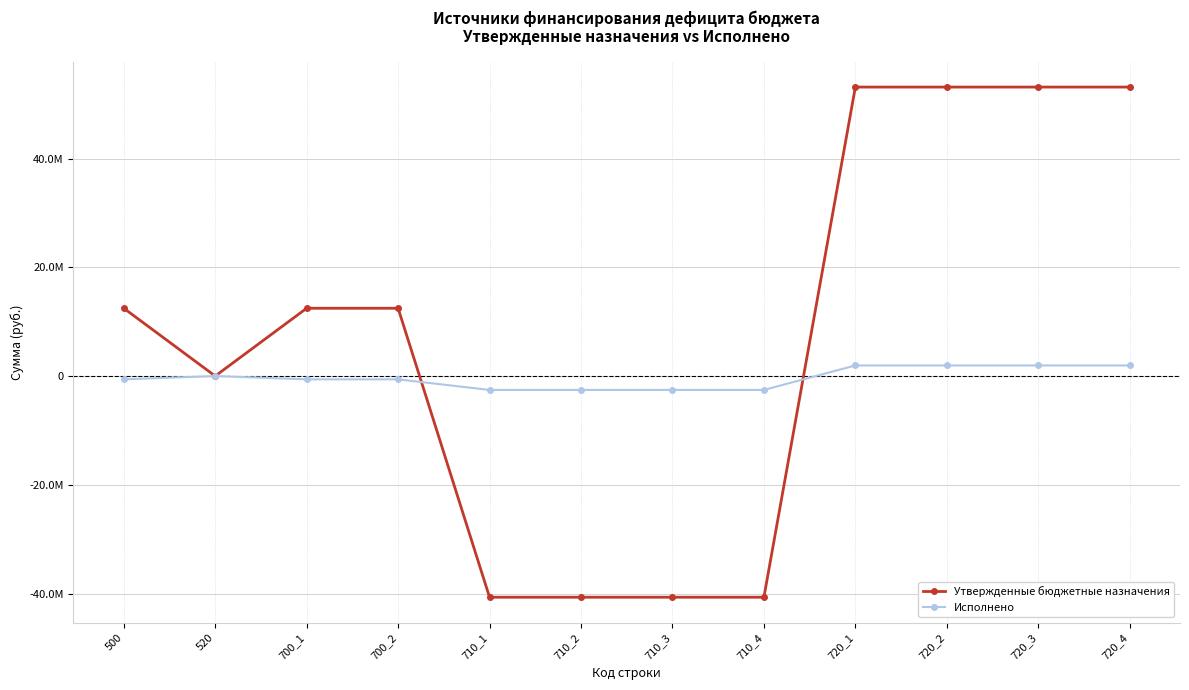

Which series has the largest range (max minus min)?

Утвержденные бюджетные назначения